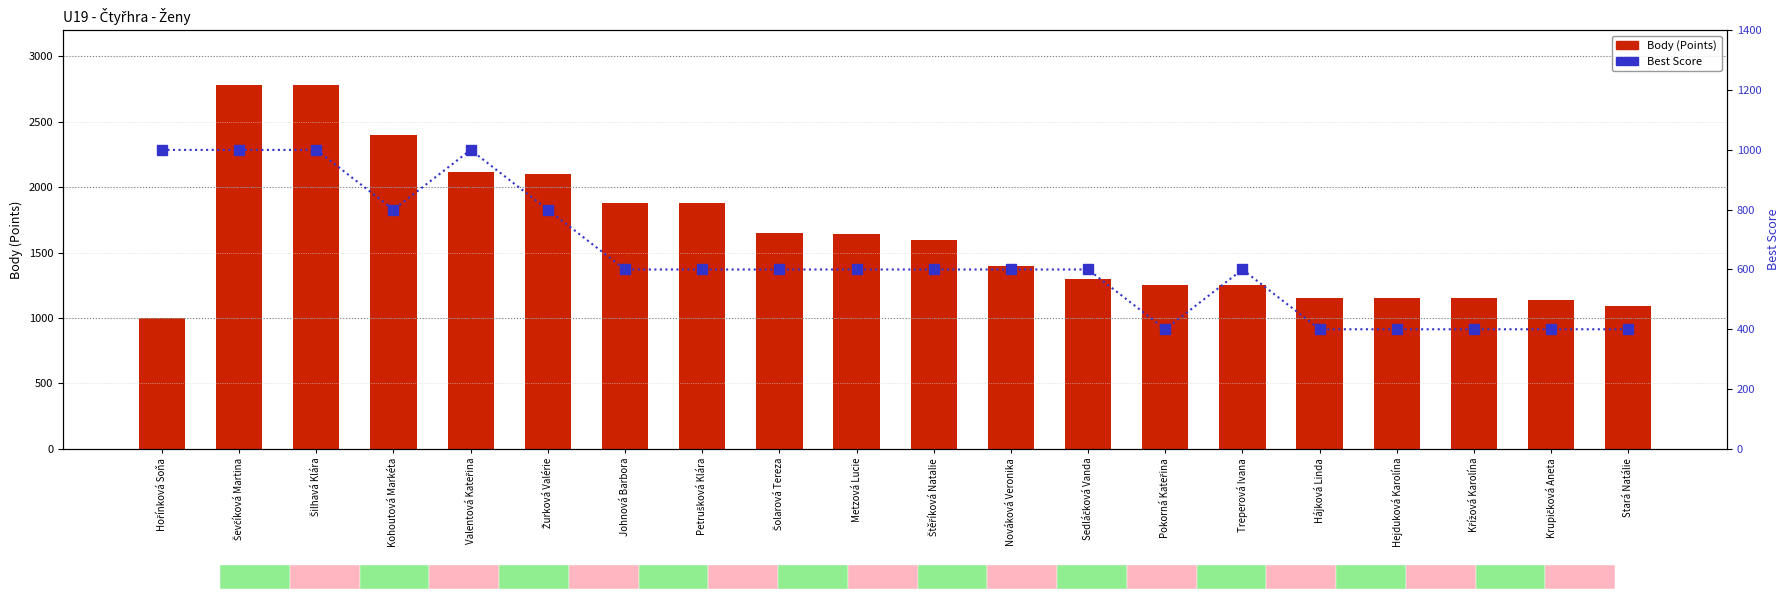

Is it true that Body (Points) equals 1882 at Krupičková Aneta?

False